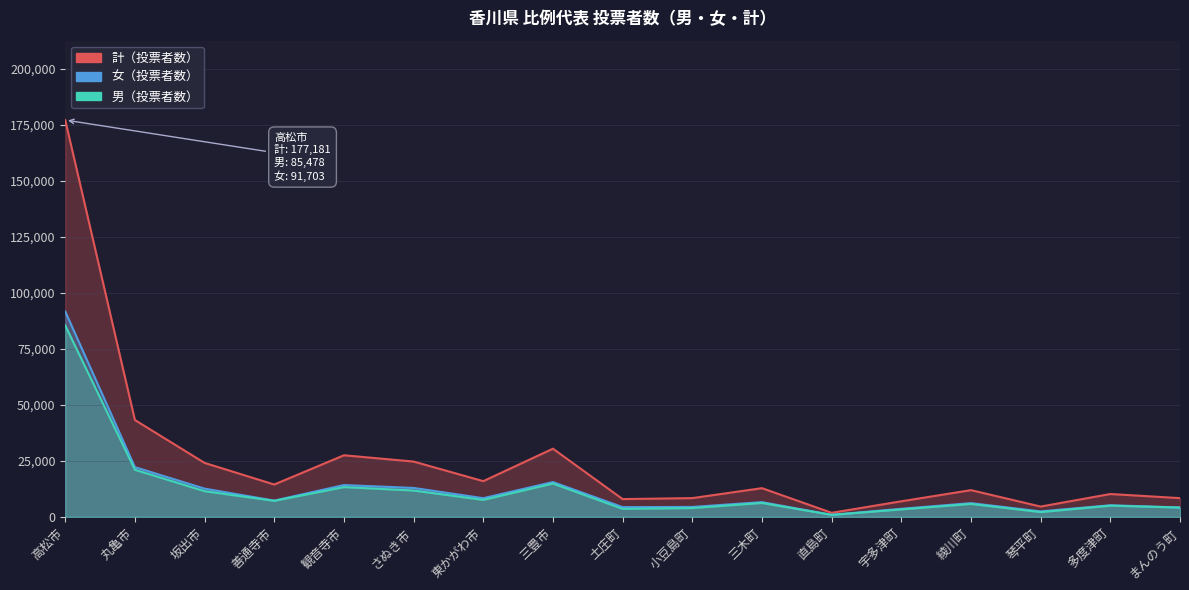

Which series has the largest total across all categories?

計（投票者数）